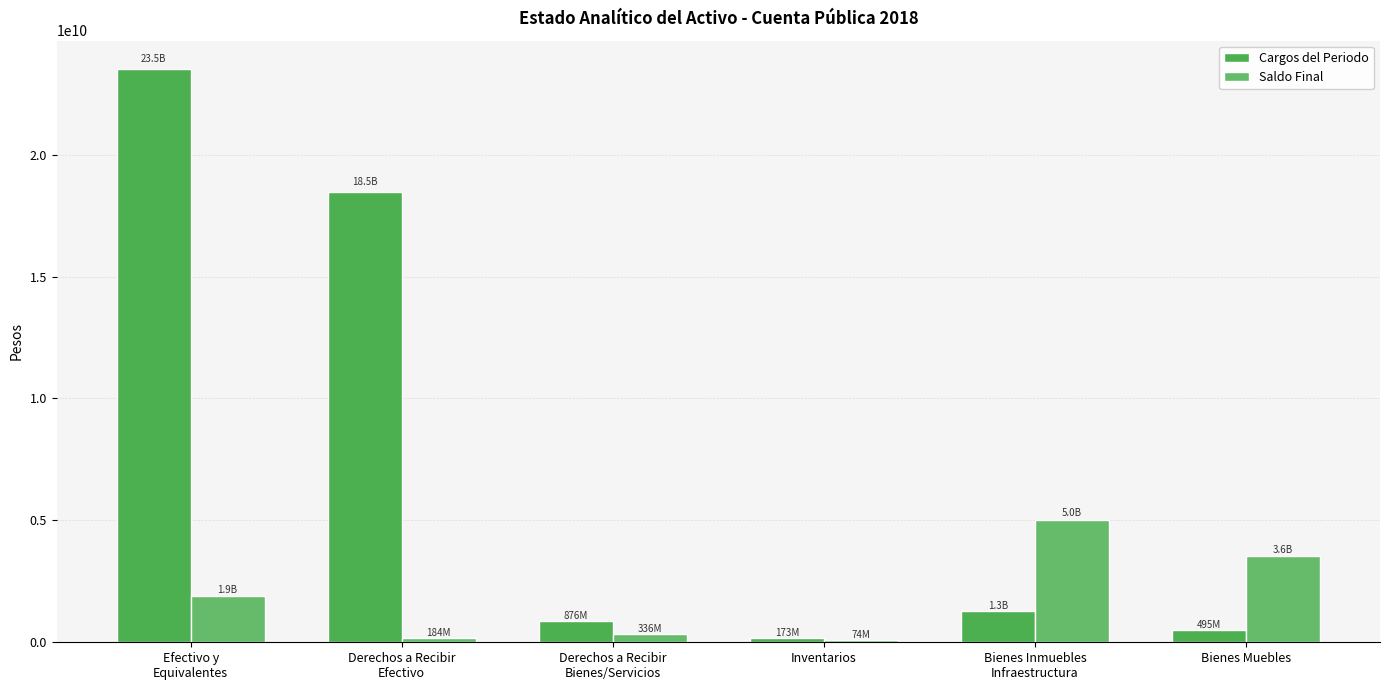

The Cargos del Periodo series shows 1276165133.4 at Bienes Inmuebles
Infraestructura. True or false?

True